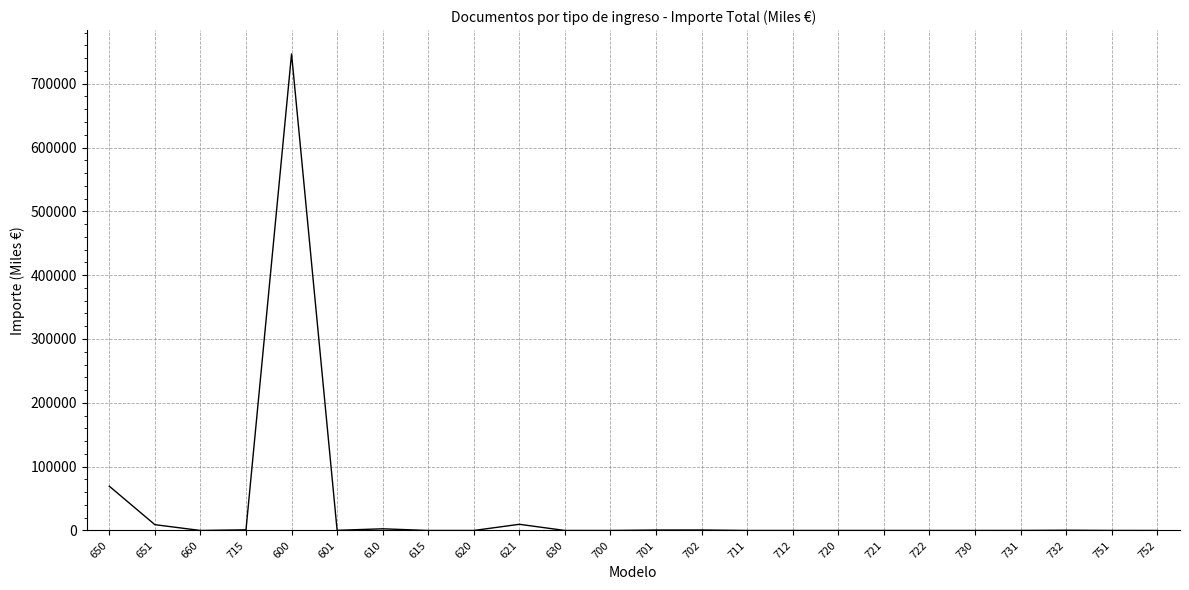

What is the maximum value shown in the chart?

746632.0